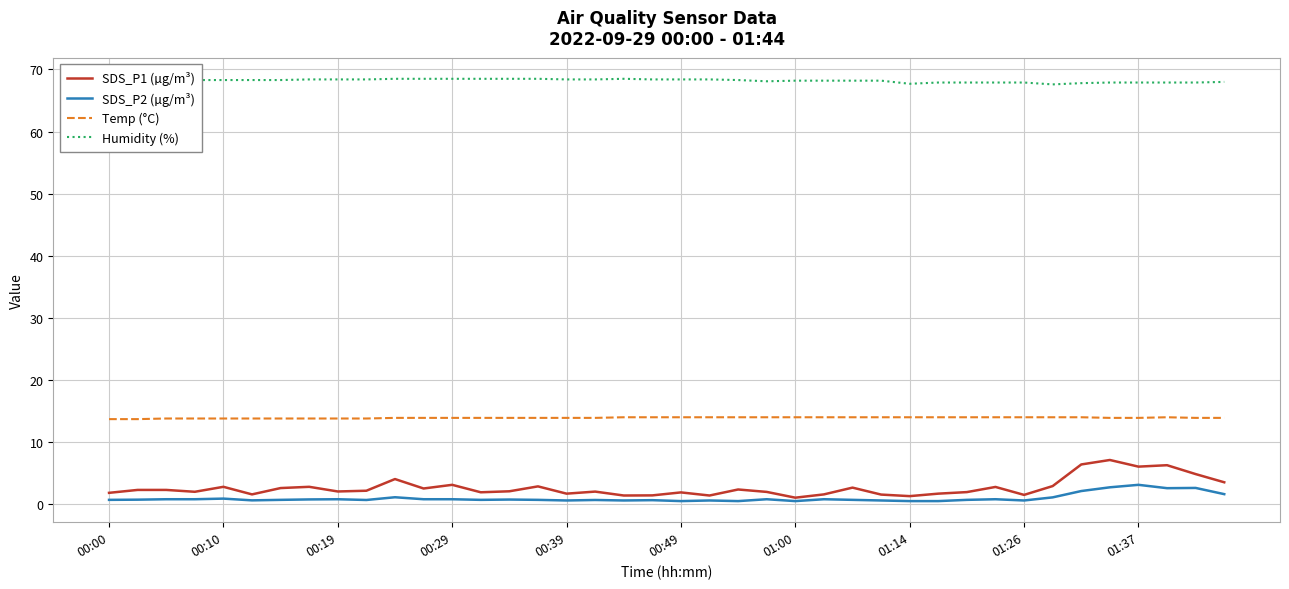

Which series has the widest spread of values?

SDS_P1 (µg/m³)